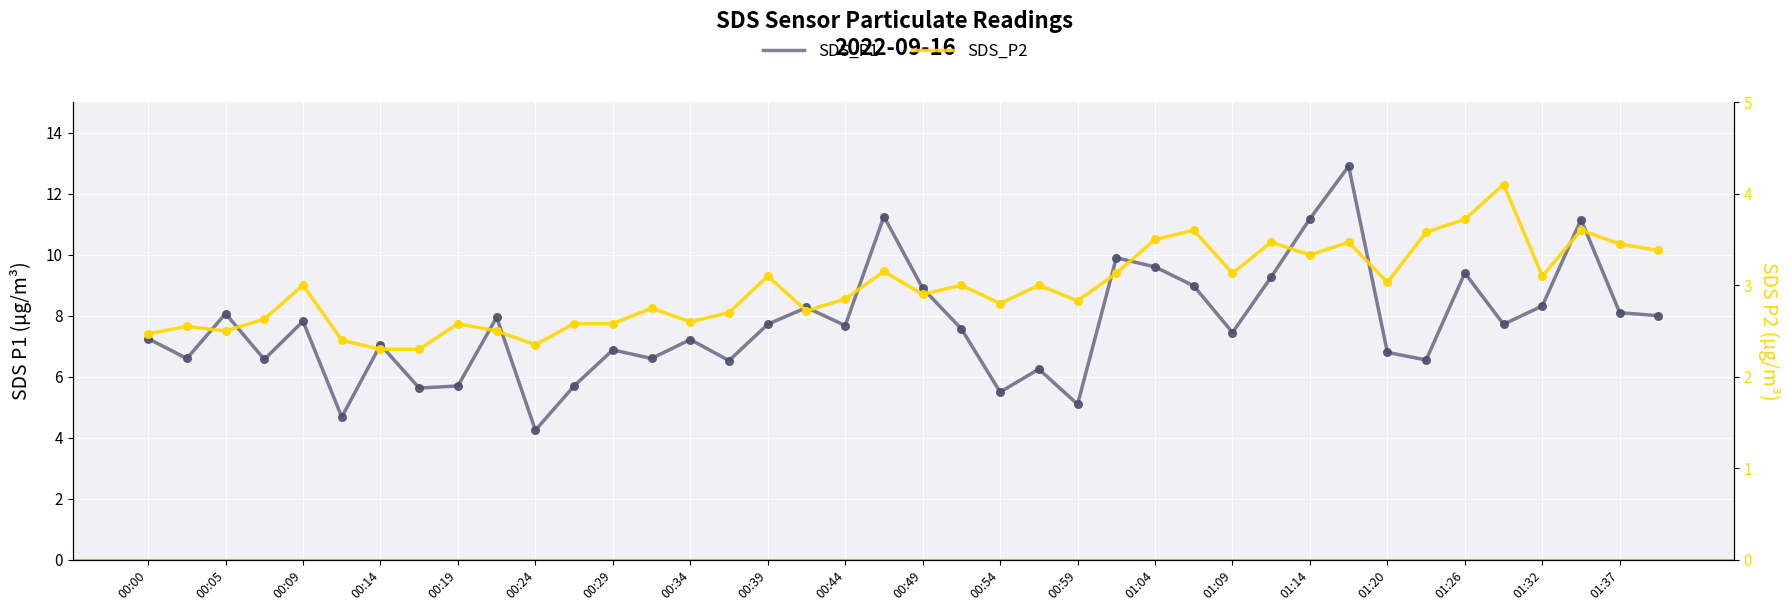

At which category is the sum across all series the highest?

31